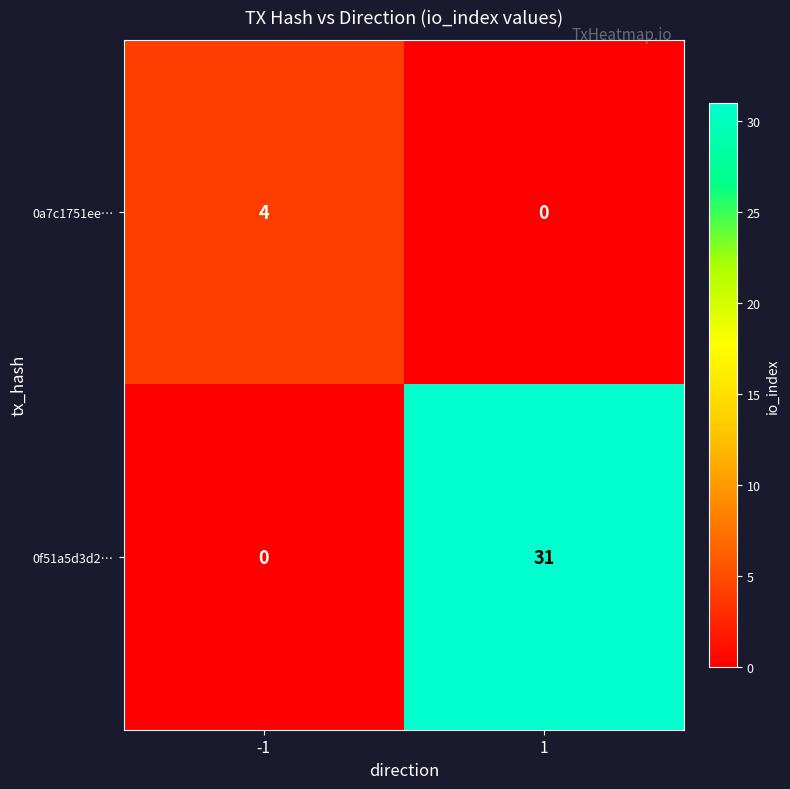

What is the maximum value for 0f51a5d3d2…?

31